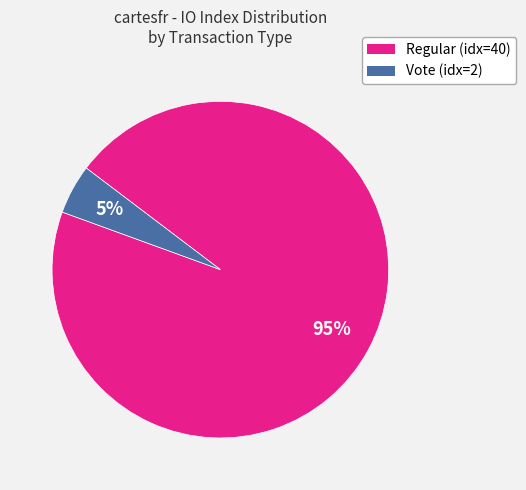

Is it true that Vote (idx=2) is 5% of the pie?

True